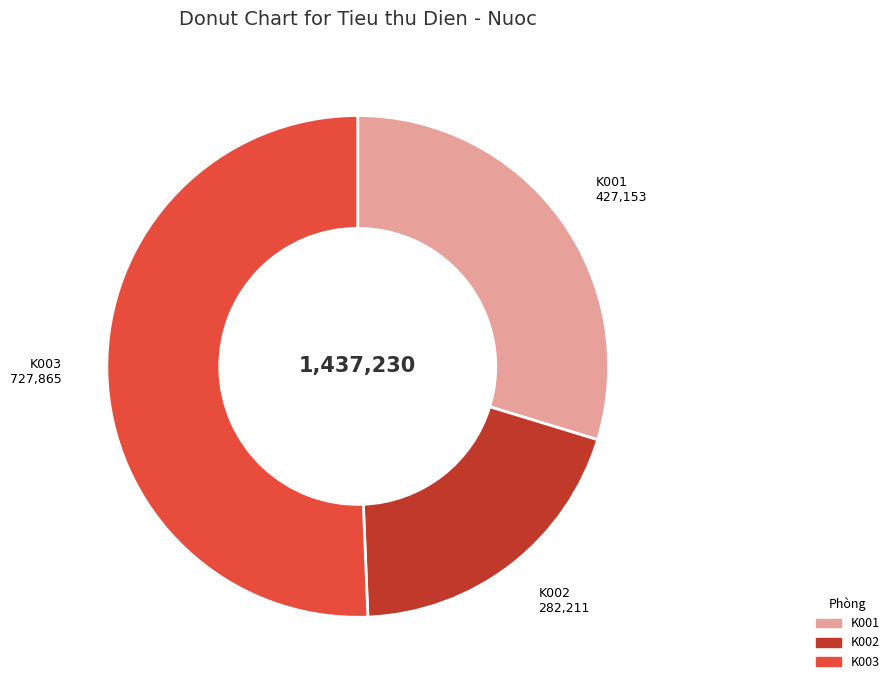

Is there any slice that represents more than half of the pie?

Yes